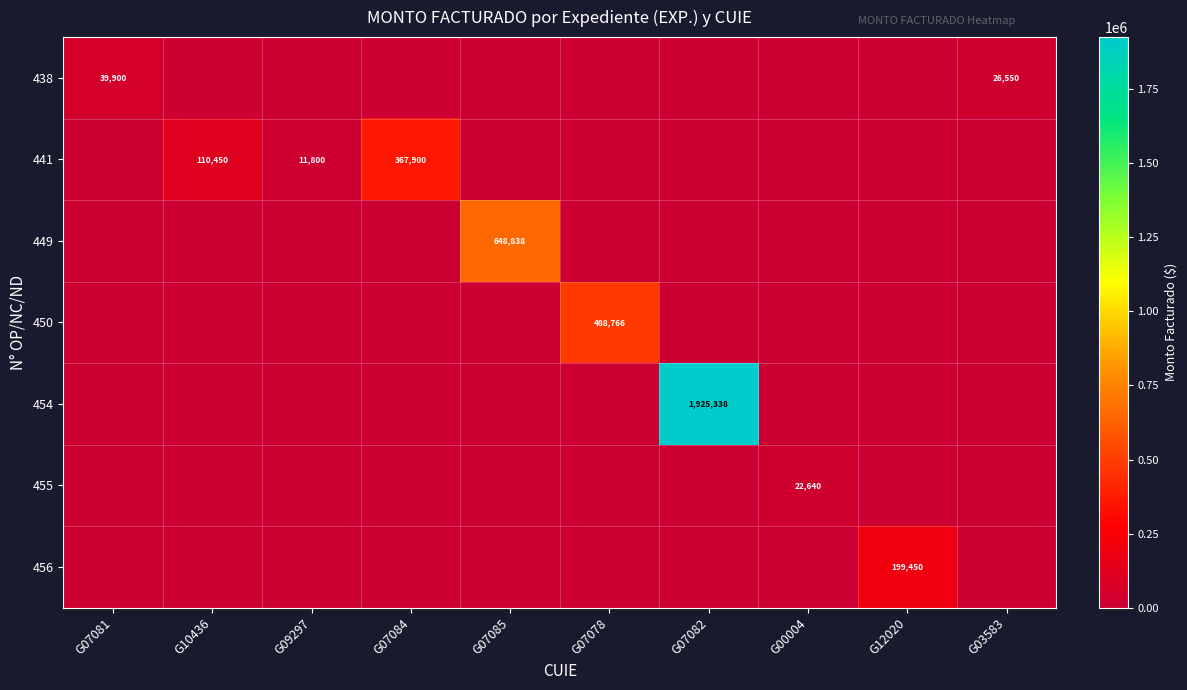

Is the value of 450 at G07078 greater than the value of 441 at G09297?

Yes